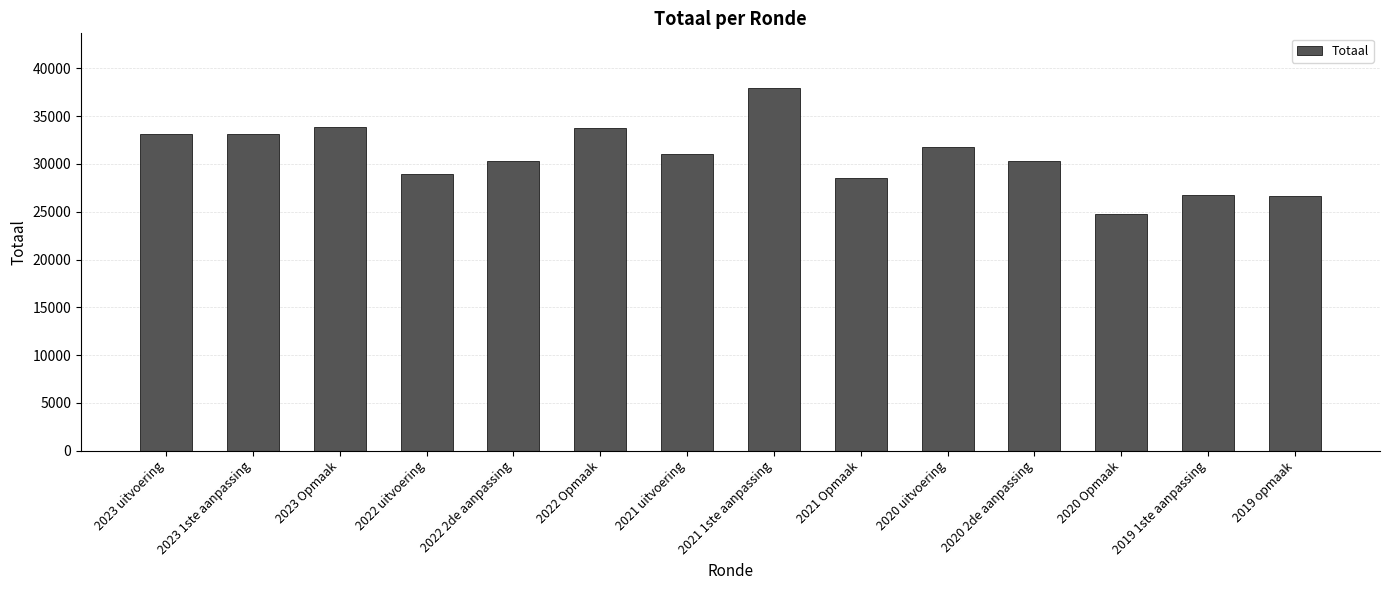

What position from the left is 2023 uitvoering?

1